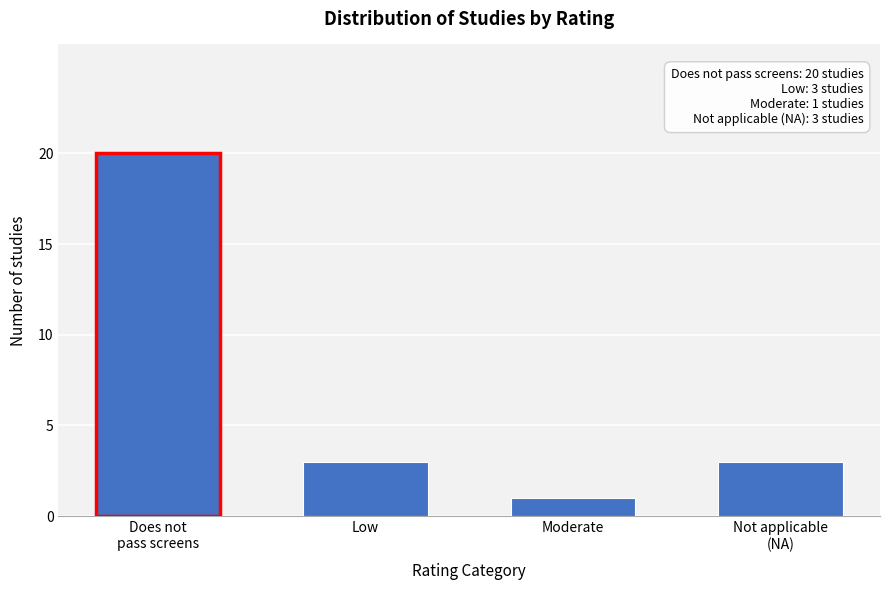

What is the sum of all values?

27